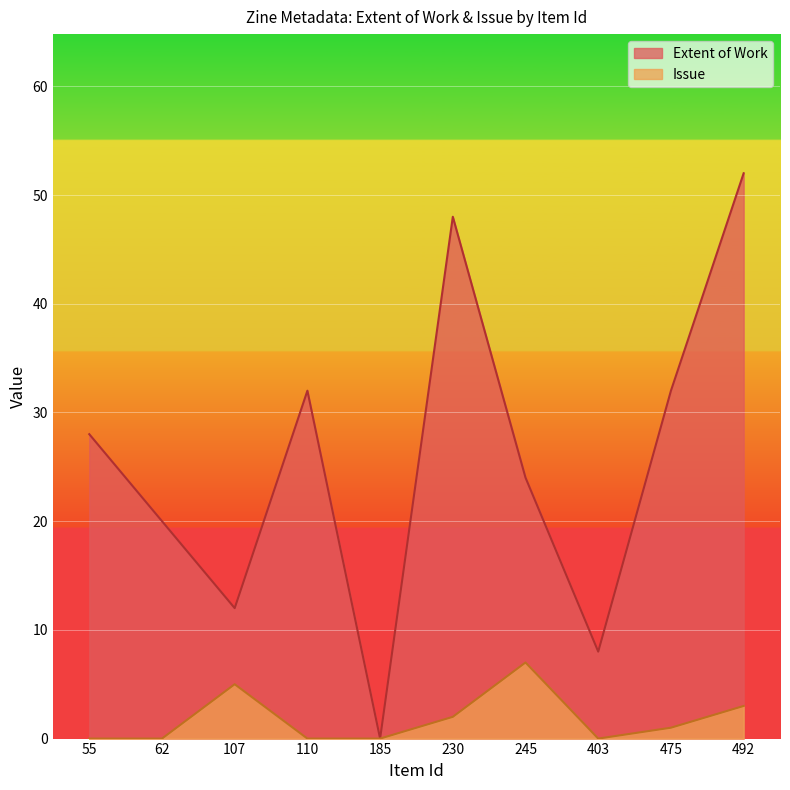

Which category has the lowest value in the Issue series?

55